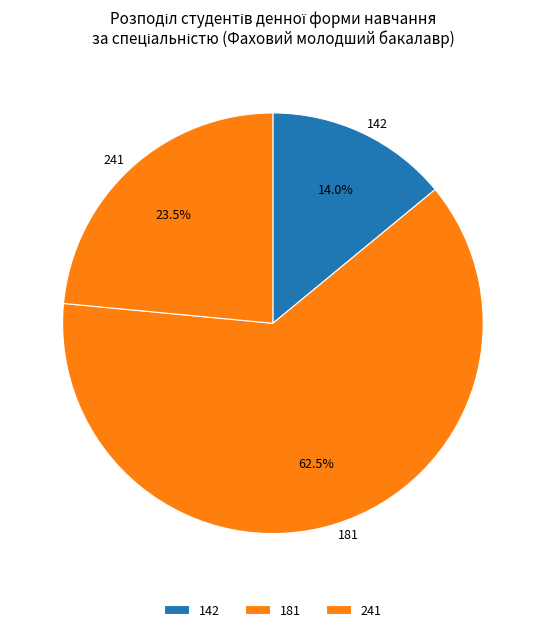

What is the ratio of the value at 241 to the value at 181?

0.4